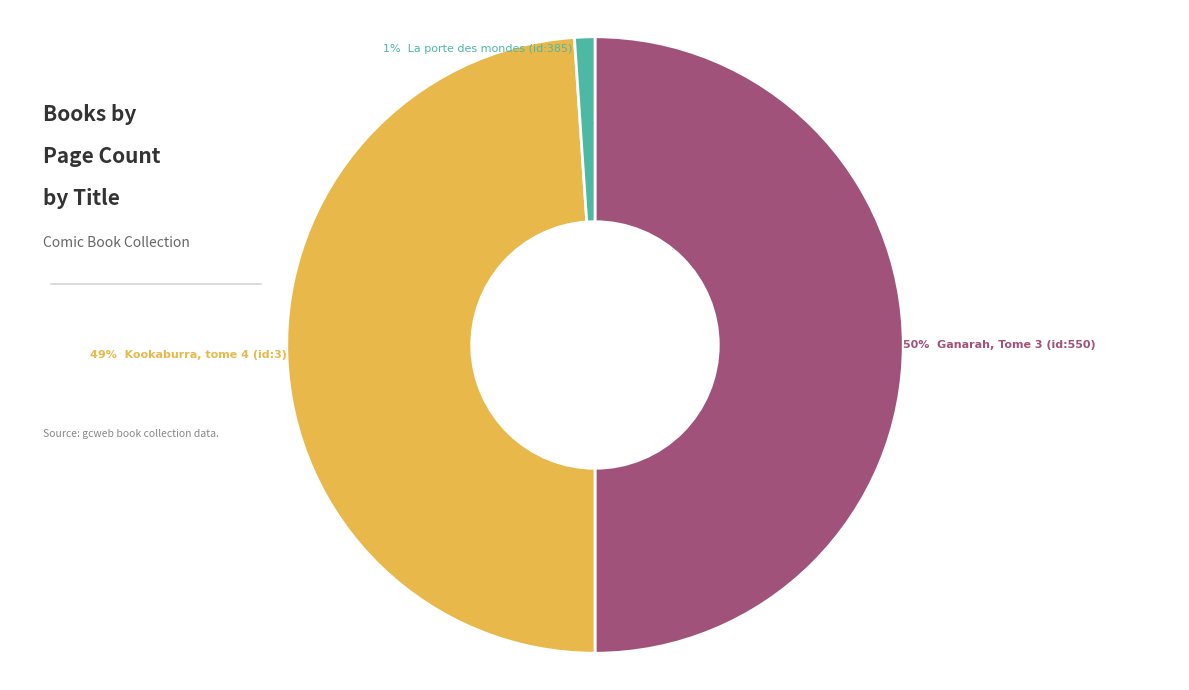

To the nearest percent, what is the difference between the Kookaburra, tome 4 (id:3) and La porte des mondes (id:385) slice percentages?

48%